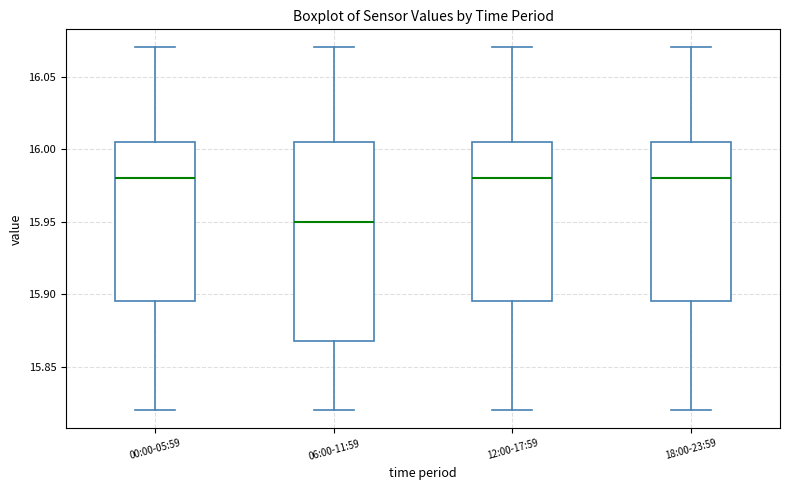

Reading left to right, read every box against the y-axis: the position of its median line, the range the box covers, and the ends of its whiskers. The values are not printed on the chart, so give them approximately, as read against the axis.

00:00-05:59: median 15.980, box 15.895 to 16.005, whiskers 15.820 to 16.070
06:00-11:59: median 15.950, box 15.870 to 16.005, whiskers 15.820 to 16.070
12:00-17:59: median 15.980, box 15.895 to 16.005, whiskers 15.820 to 16.070
18:00-23:59: median 15.980, box 15.895 to 16.005, whiskers 15.820 to 16.070